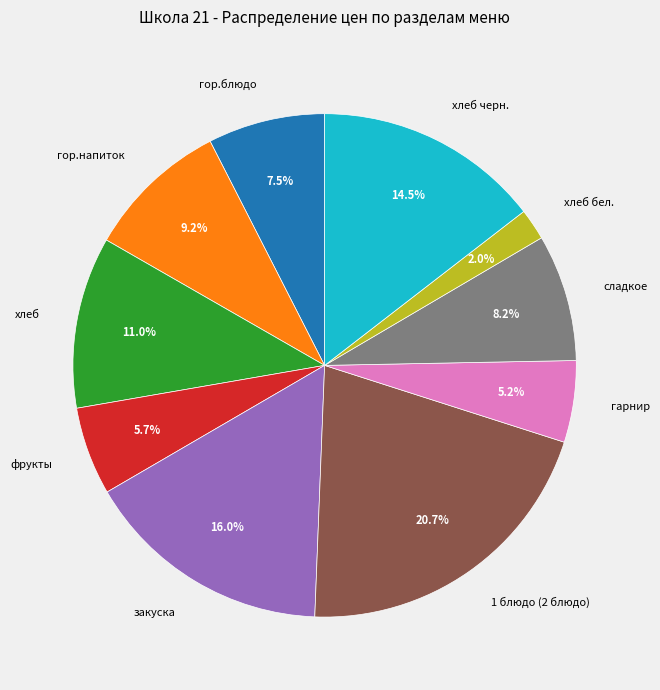

To the nearest percent, what is the difference between the хлеб черн. and гарнир slice percentages?

9%